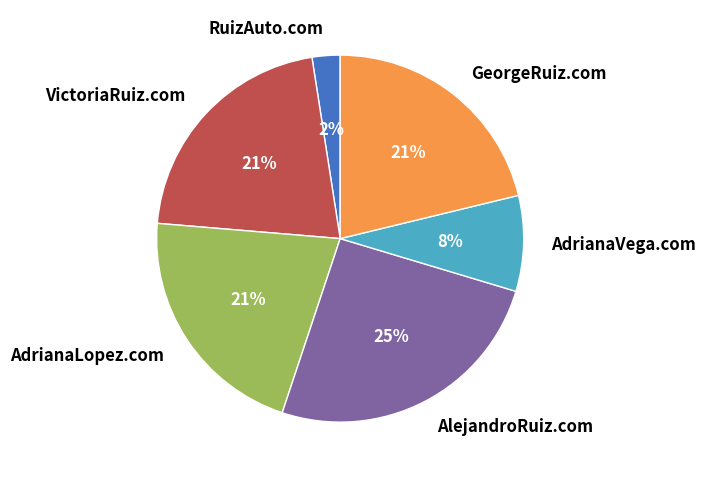

Approximately how many times larger is the value at AdrianaLopez.com compared to AlejandroRuiz.com?

0.8